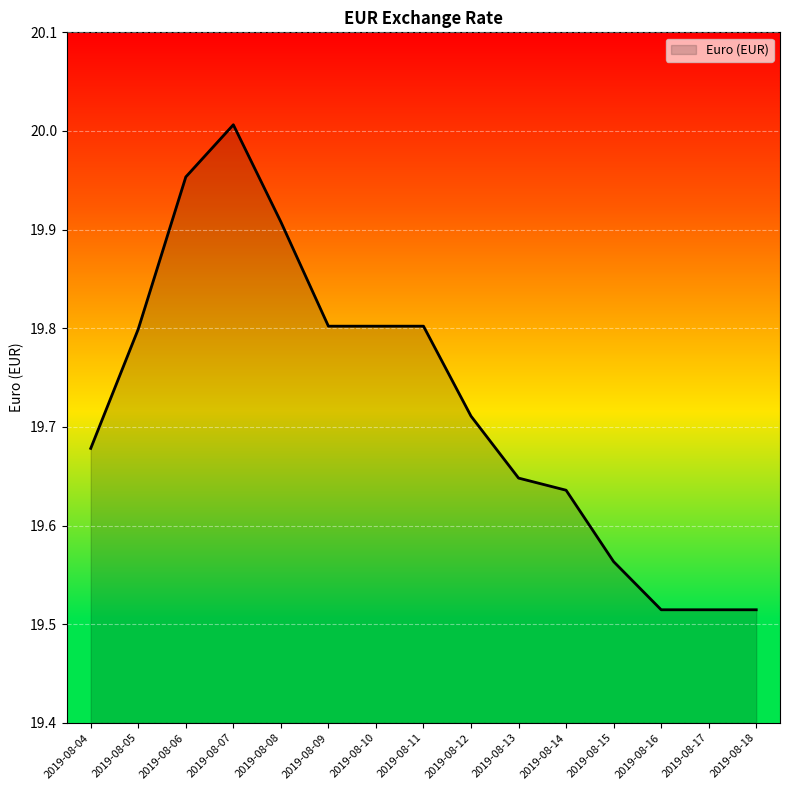

What is the change in value from 2019-08-08 to 2019-08-18?

-0.4